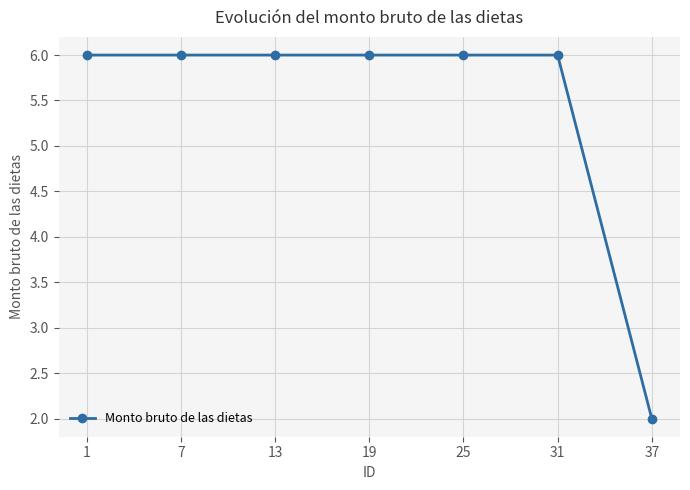

At which category does the chart reach its minimum across all series?

37